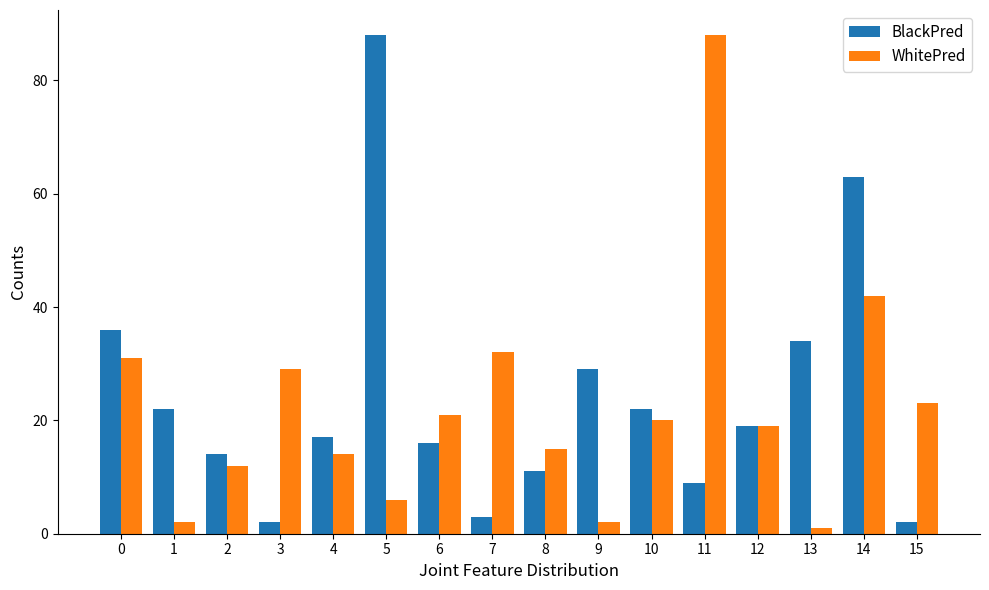

How many values in the BlackPred series are below 19?

8